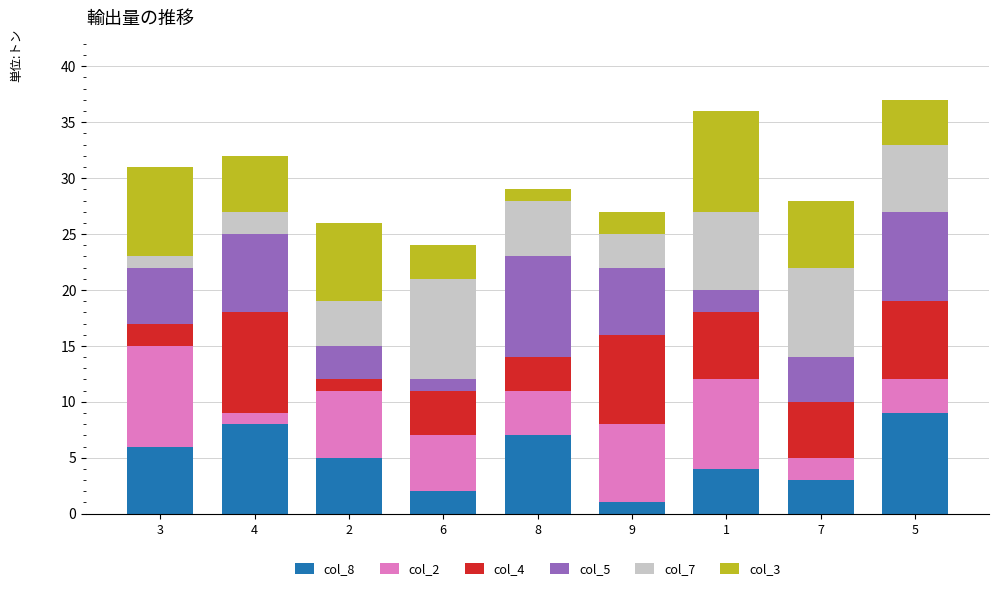

True or false: col_8 has a value of 6 at 3.

True